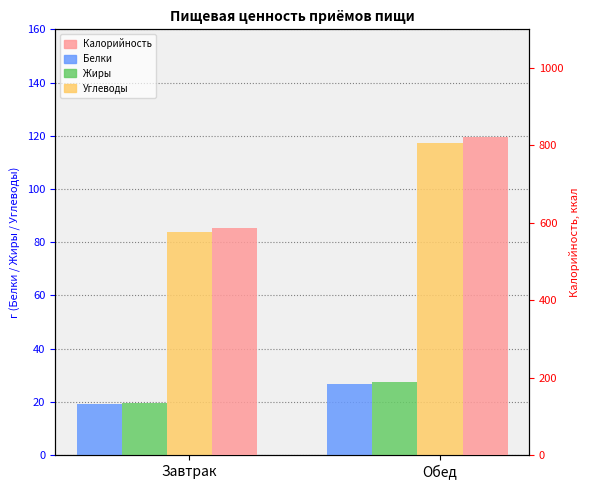

Reading right to left, what are all the values shown in this chart?

Белки: 26.9	19.2
Жиры: 27.6	19.7
Углеводы: 117.2	83.7
Калорийность: 822.5	587.5